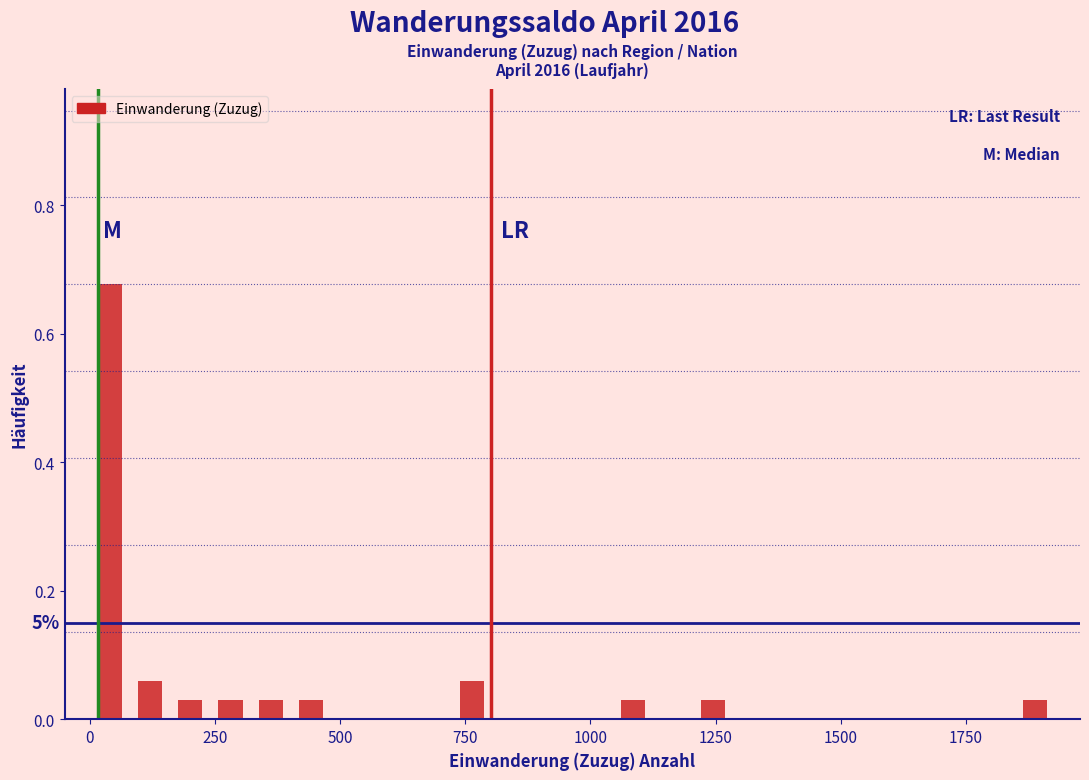

Read against the x-axis, roughly where is the centre of the tallest bar?

50